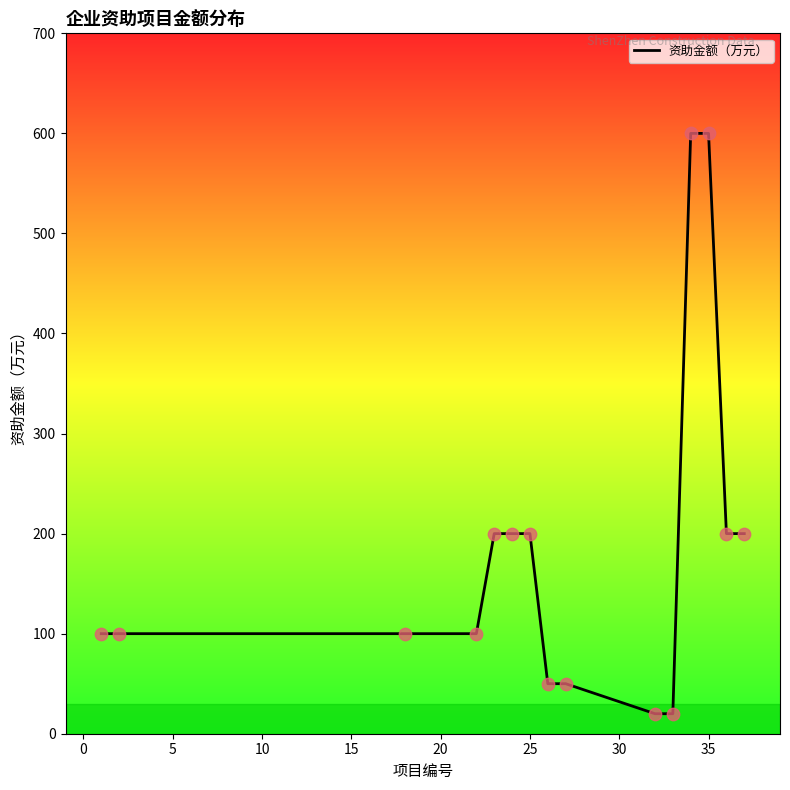

Which has a higher value, 12 or 0?

12